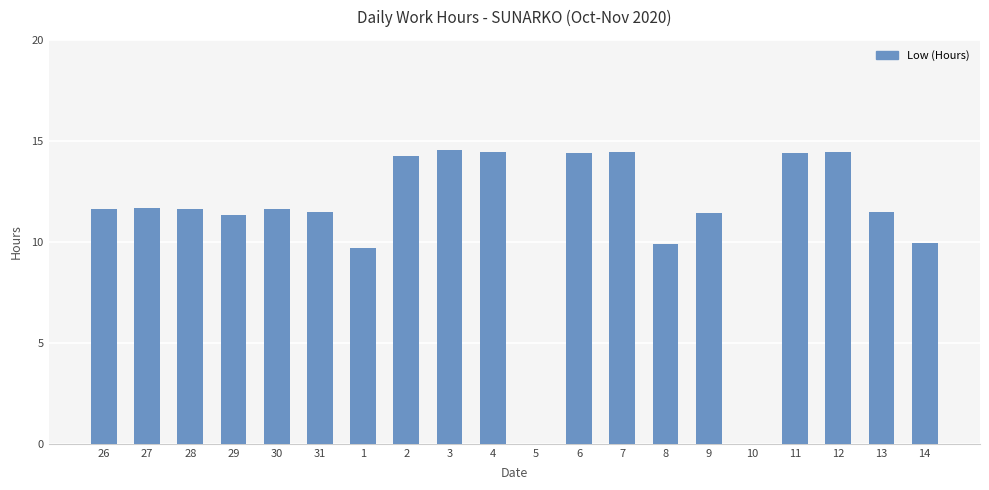

True or false: the data shows 5.0 at 13.

False